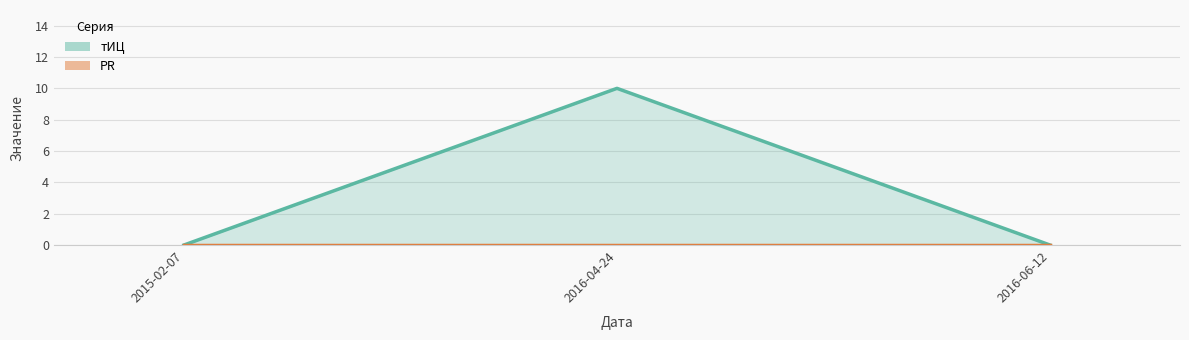

What is the difference between the maximum and minimum values?

10